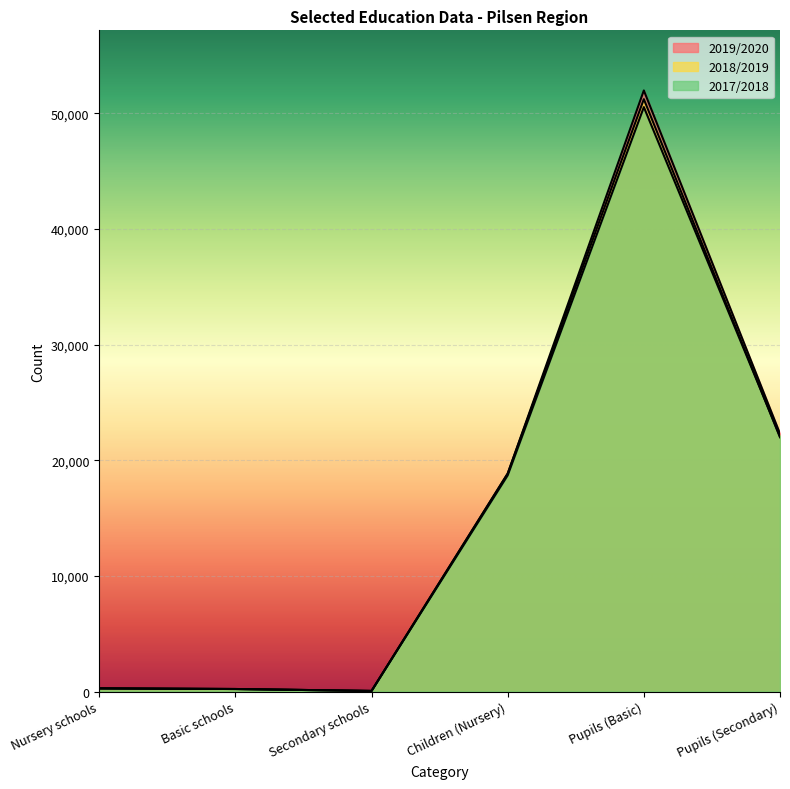

How many lines are shown in the chart?

3